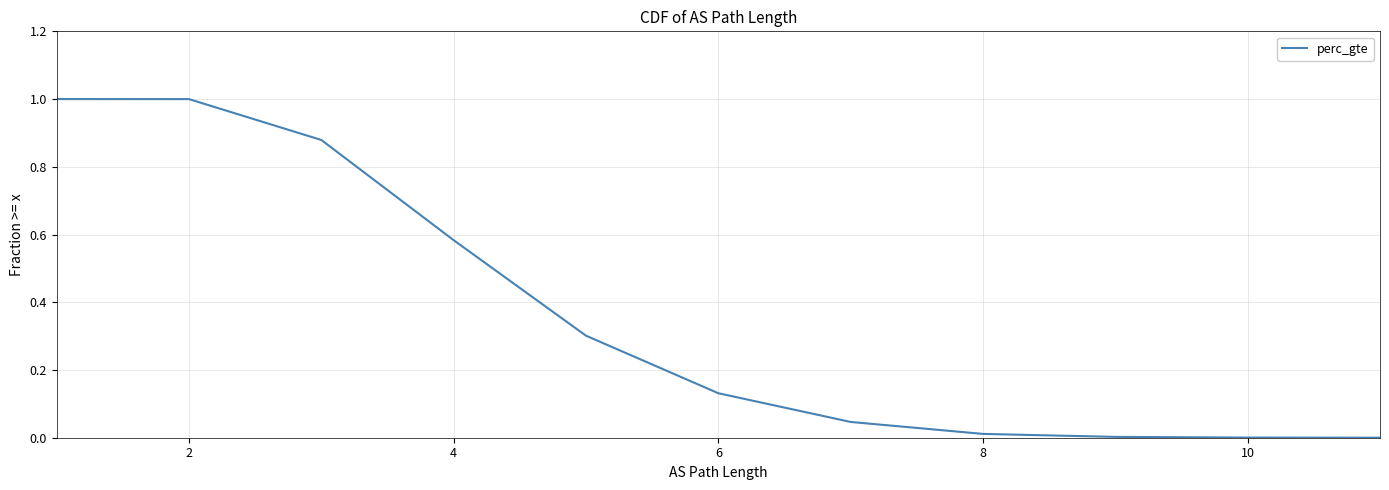

Is this an area chart (filled region under the line)?

No